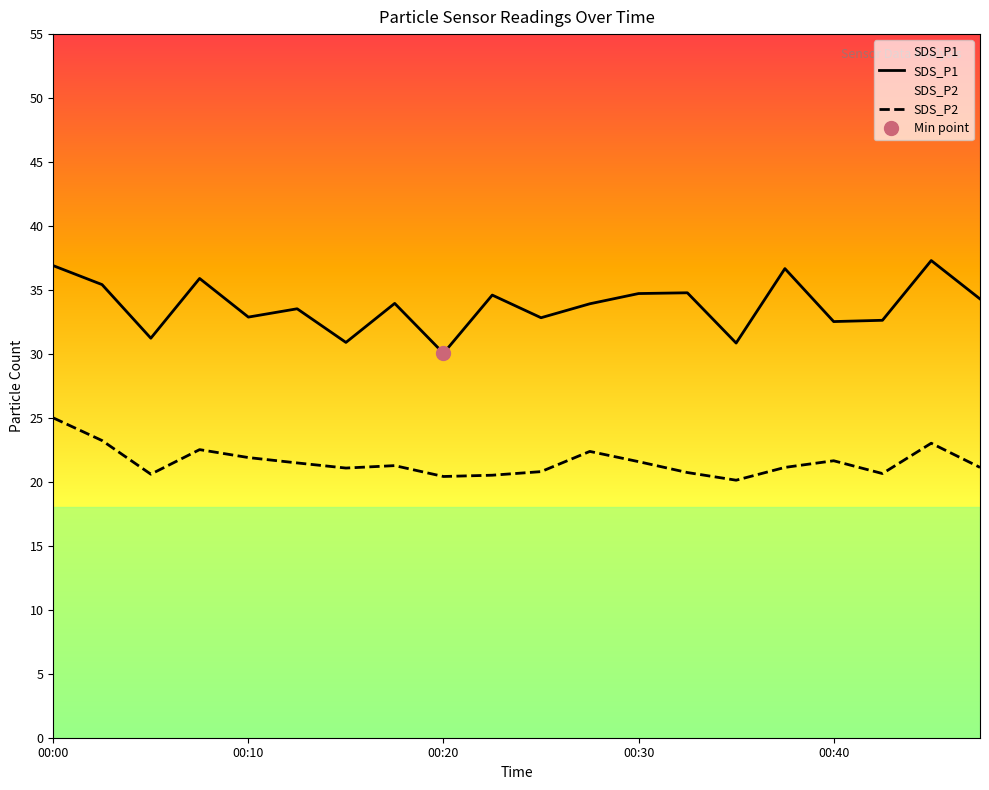

Rank the categories by SDS_P2 value from highest to lowest.

00:00, 00:03, 00:44, 00:08, 00:27, 00:10, 00:40, 00:30, 00:13, 00:17, 00:37, 00:47, 00:15, 00:25, 00:32, 00:42, 00:05, 00:22, 00:20, 00:35